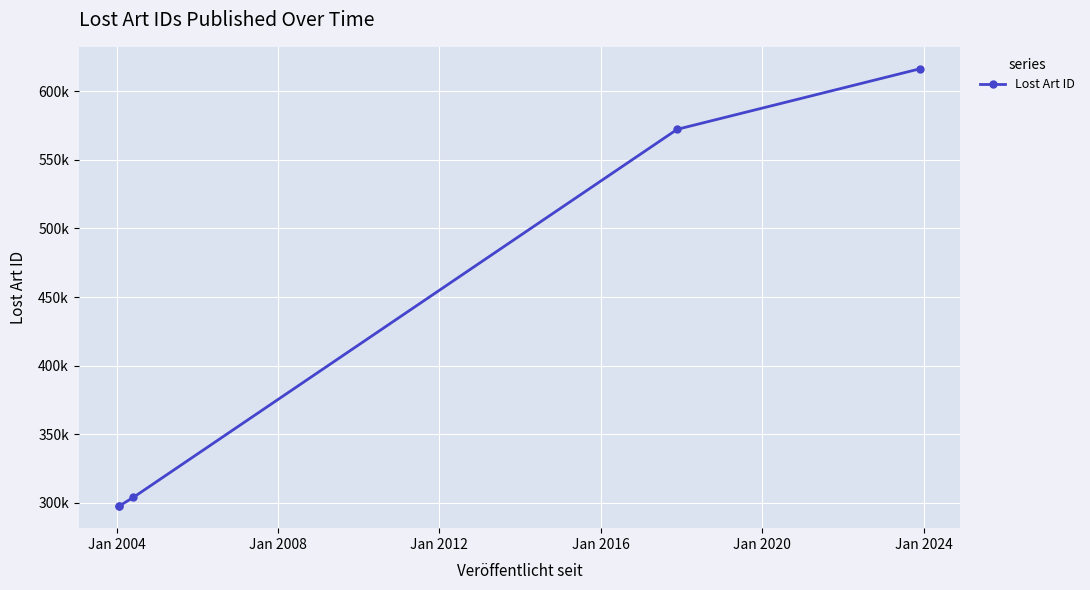

Does the chart display data point markers on the line(s)?

Yes